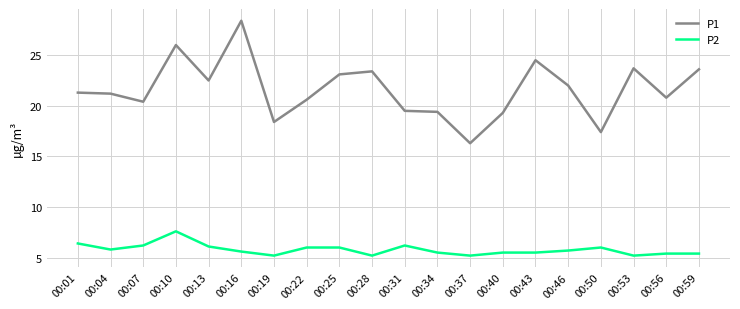

What are all the series names shown in the legend?

P1, P2